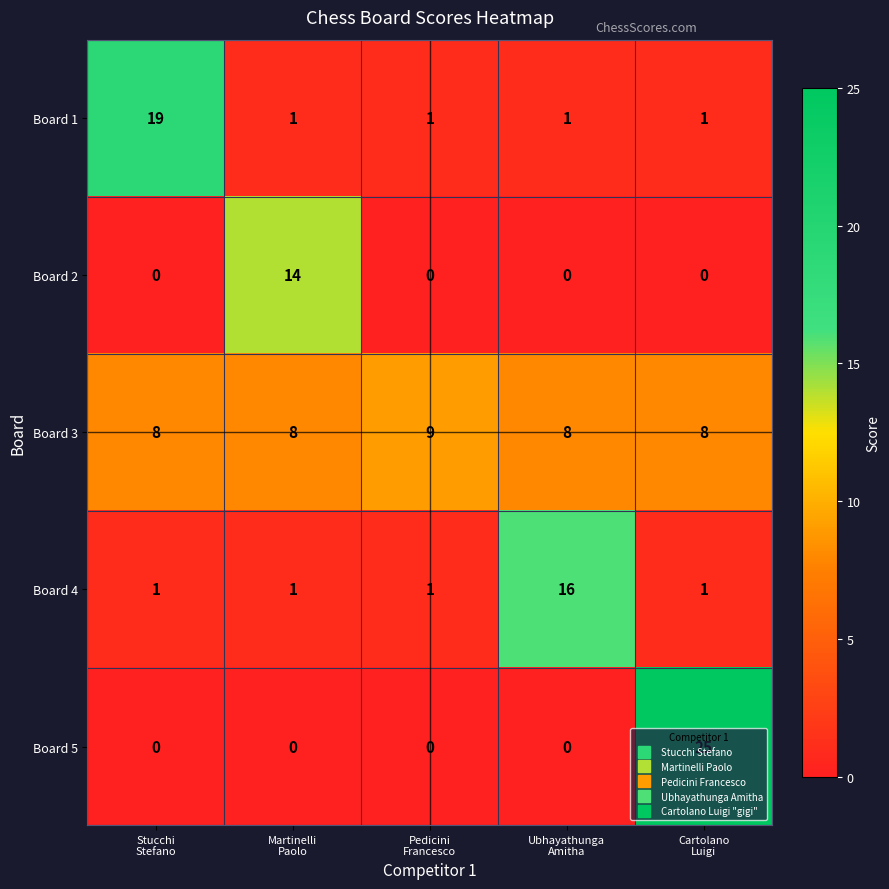

At which category is the sum across all series the highest?

Cartolano
Luigi